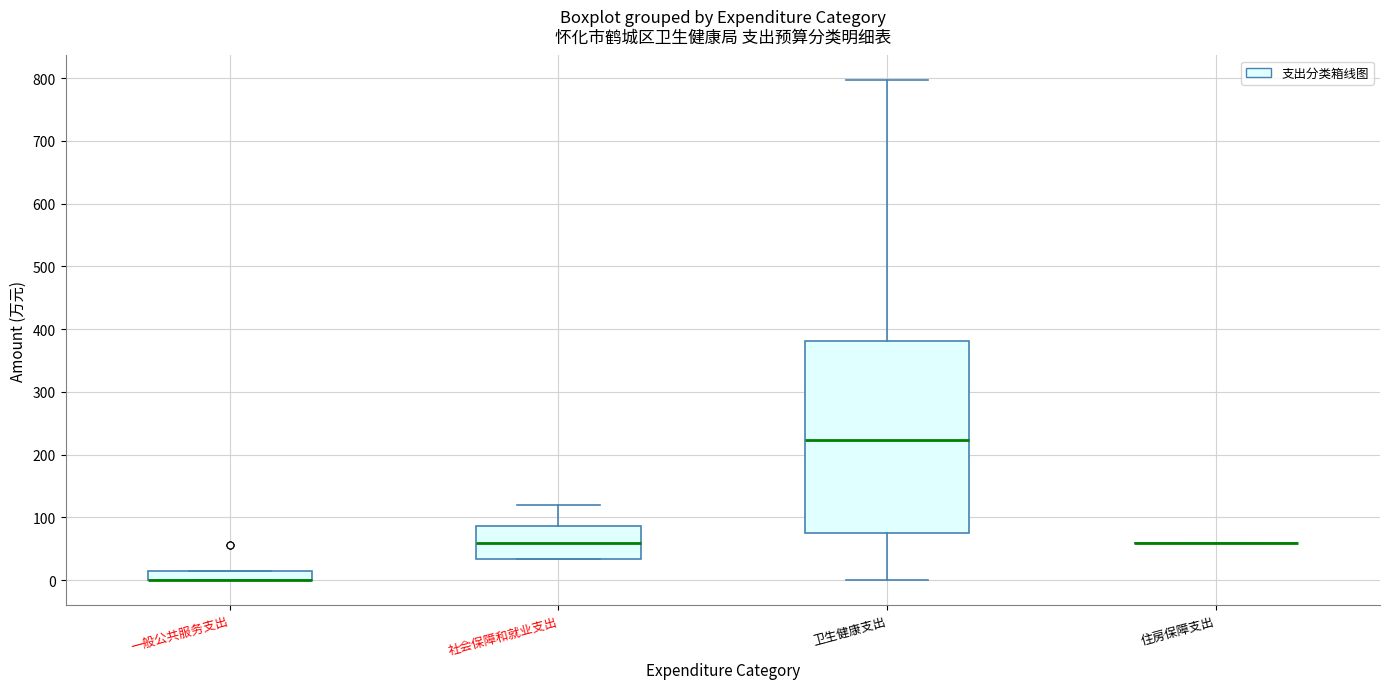

Comparing the boxes themselves (not the whiskers), which one is the tallest?

卫生健康支出